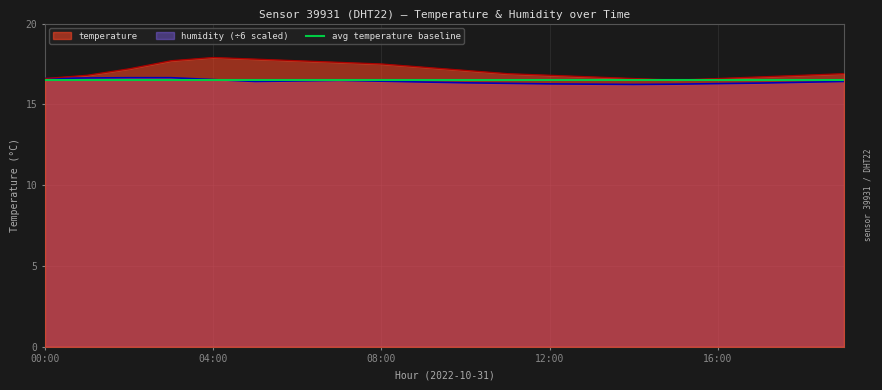

True or false: humidity and temperature intersect in this chart.

False